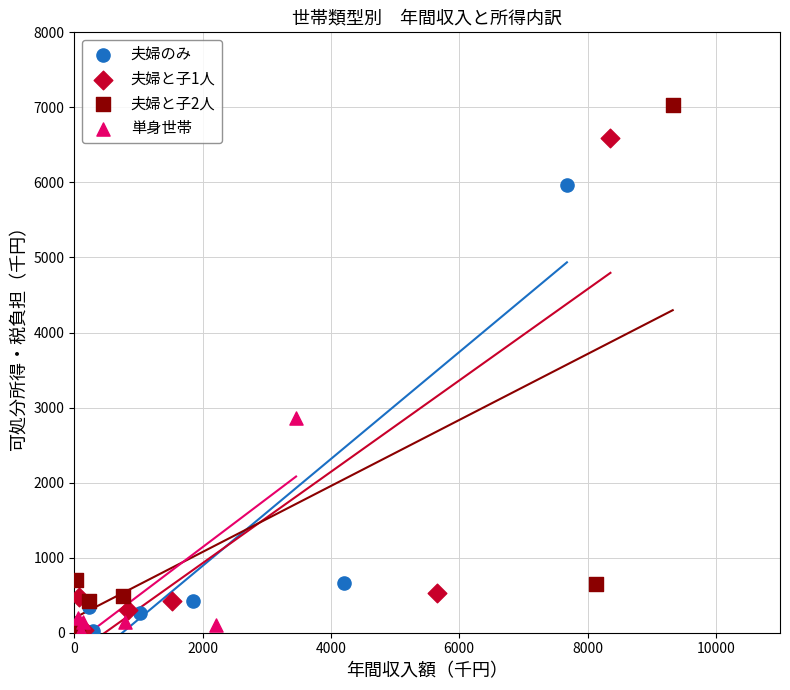

Which series contains the highest Y value?

夫婦と子2人